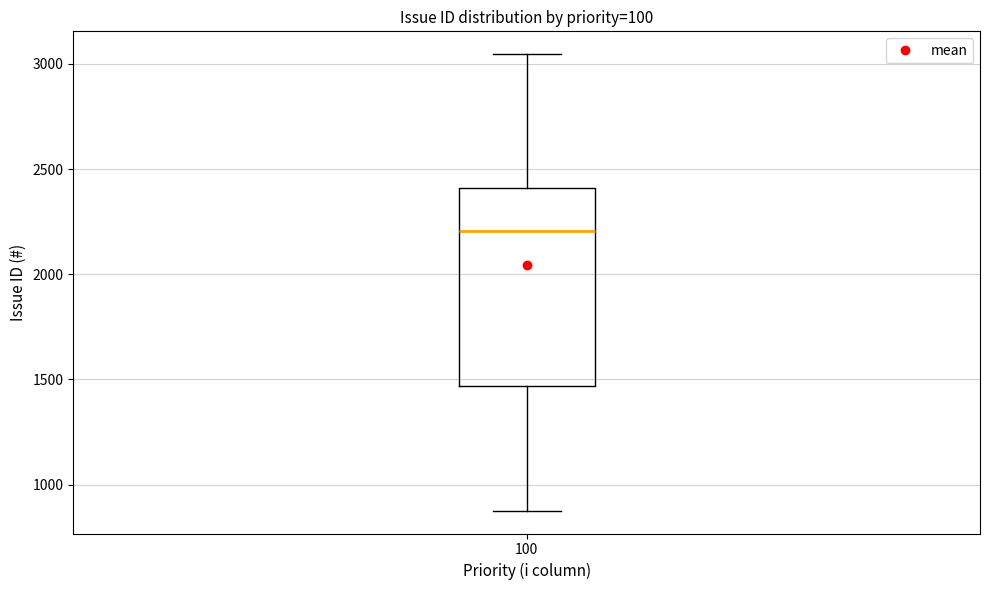

Transcribe this box plot: give where the median line is, the range the box spans, and where the two whiskers end, as read against the y-axis. The values are not printed on the chart, so give them approximately, as read against the axis.

median 2200, box 1450 to 2400, whiskers 900 to 3050